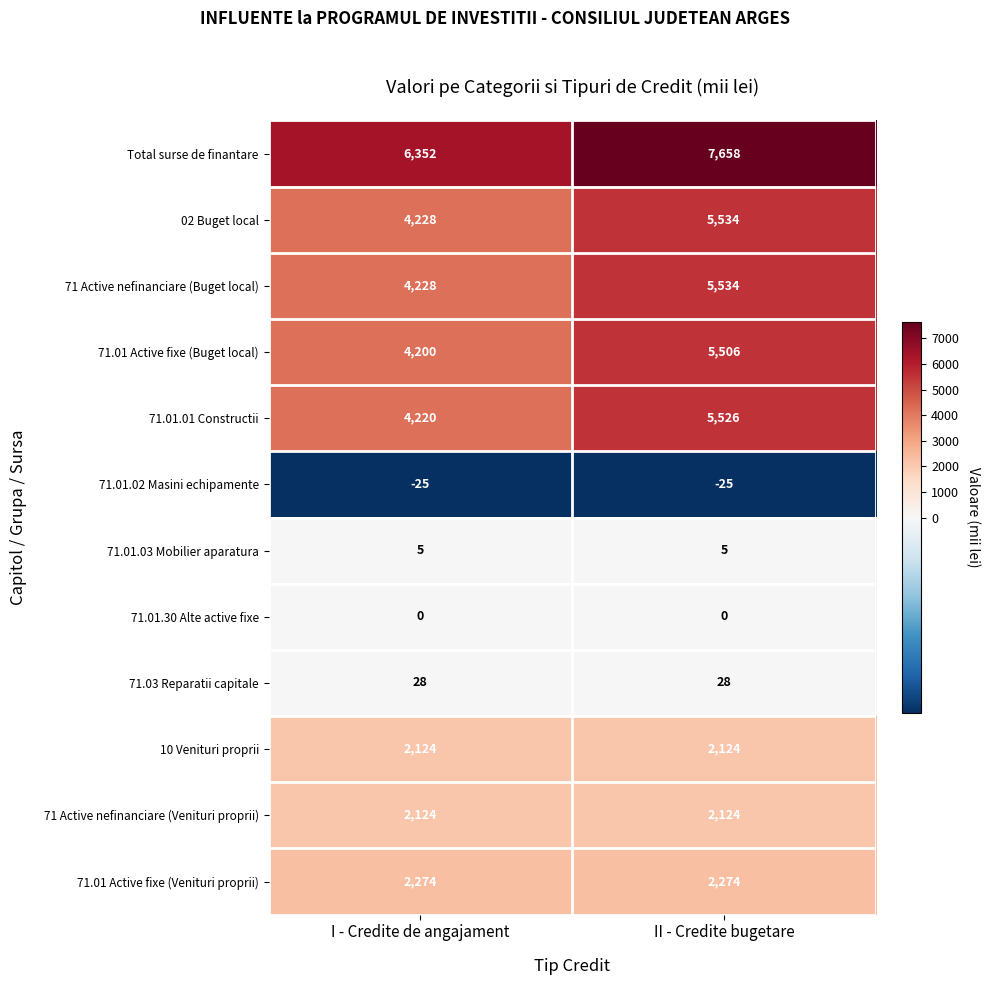

Reading left to right, transcribe all the data shown in this chart.

Total surse de finantare: I - Credite de angajament=6352	II - Credite bugetare=7658
02 Buget local: I - Credite de angajament=4228	II - Credite bugetare=5534
71 Active nefinanciare (Buget local): I - Credite de angajament=4228	II - Credite bugetare=5534
71.01 Active fixe (Buget local): I - Credite de angajament=4200	II - Credite bugetare=5506
71.01.01 Constructii: I - Credite de angajament=4220	II - Credite bugetare=5526
71.01.02 Masini echipamente: I - Credite de angajament=-25	II - Credite bugetare=-25
71.01.03 Mobilier aparatura: I - Credite de angajament=5	II - Credite bugetare=5
71.01.30 Alte active fixe: I - Credite de angajament=0	II - Credite bugetare=0
71.03 Reparatii capitale: I - Credite de angajament=28	II - Credite bugetare=28
10 Venituri proprii: I - Credite de angajament=2124	II - Credite bugetare=2124
71 Active nefinanciare (Venituri proprii): I - Credite de angajament=2124	II - Credite bugetare=2124
71.01 Active fixe (Venituri proprii): I - Credite de angajament=2274	II - Credite bugetare=2274